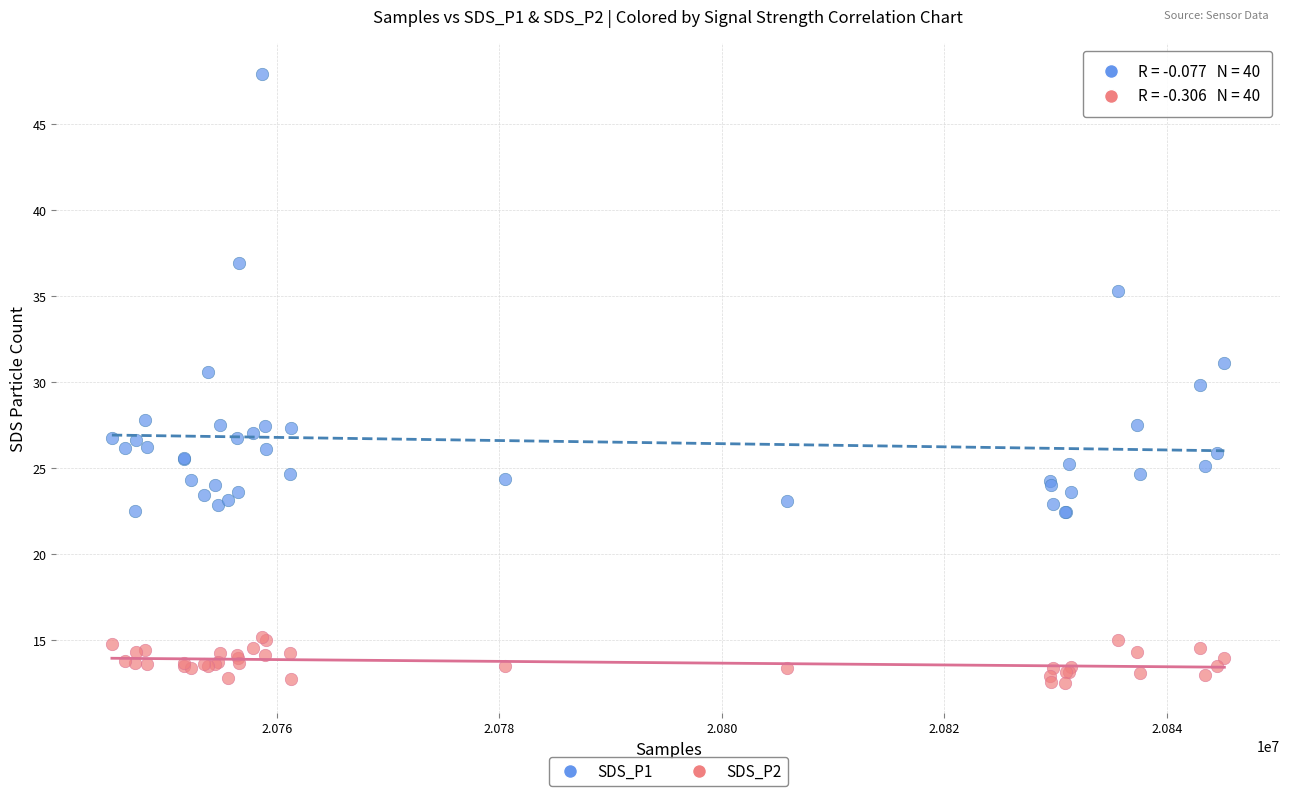

Which series reaches the maximum Y coordinate?

SDS_P1